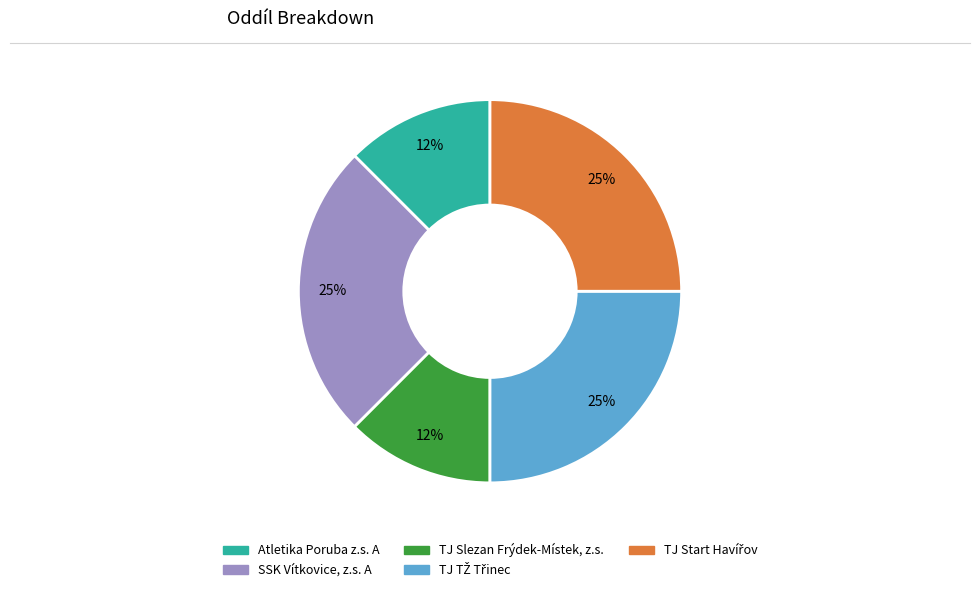

To the nearest percent, what is the average slice percentage?

20%